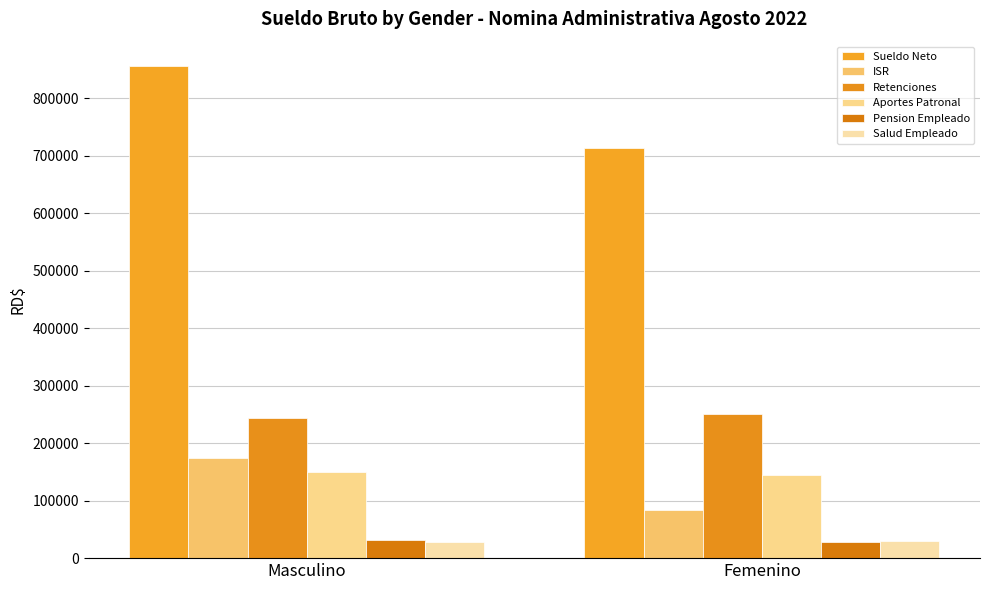

Are the bars horizontal?

No